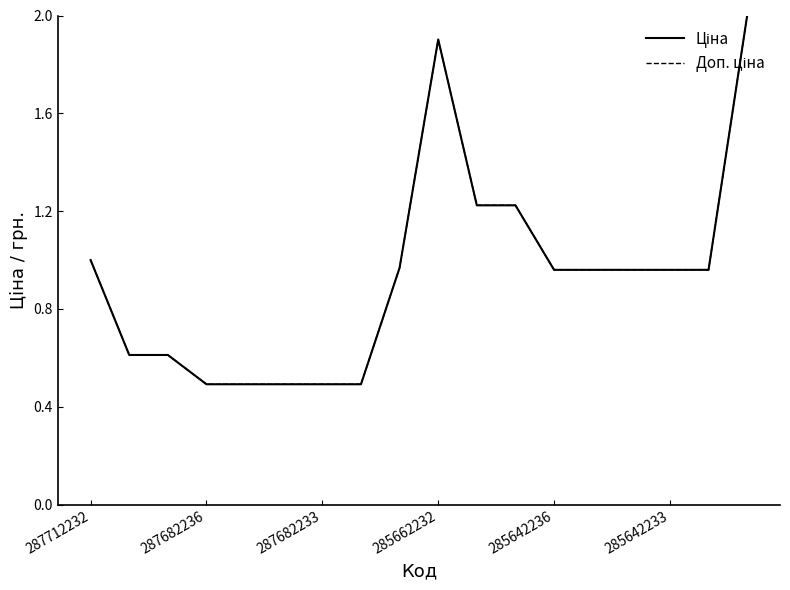

Reading right to left, what are all the values shown in this chart?

Ціна: 2.0	1.0	1.0	1.0	1.0	1.0	1.2	1.2	1.9	1.0	0.5	0.5	0.5	0.5	0.5	0.6	0.6	1.0
Доп. ціна: 2.0	1.0	1.0	1.0	1.0	1.0	1.2	1.2	1.9	1.0	0.5	0.5	0.5	0.5	0.5	0.6	0.6	1.0